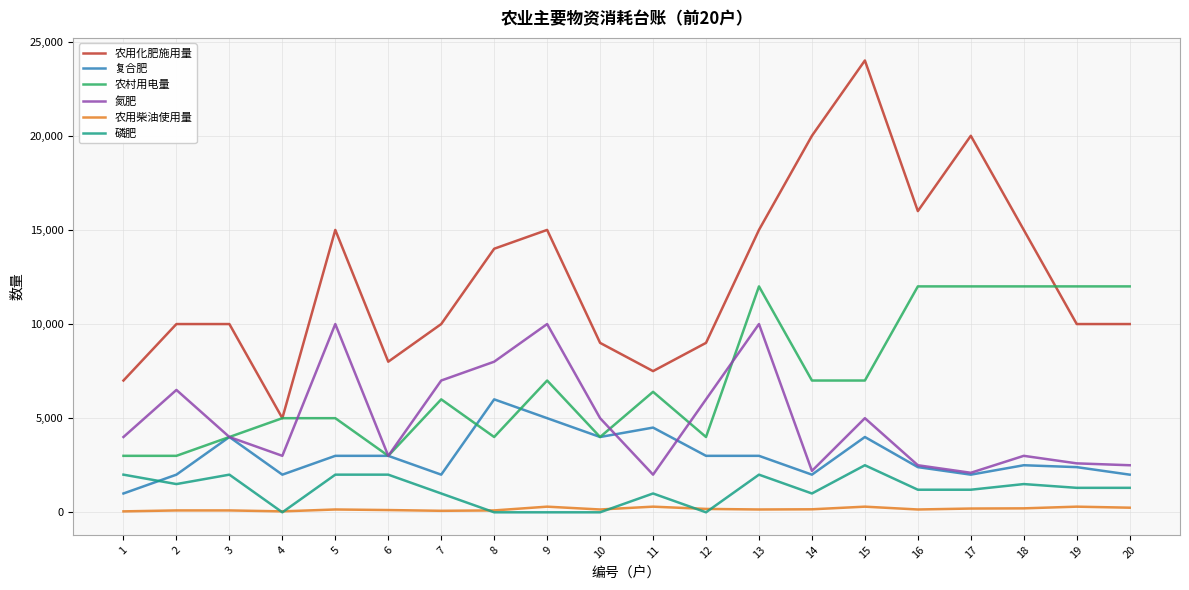

Which series has the largest total across all categories?

农用化肥施用量